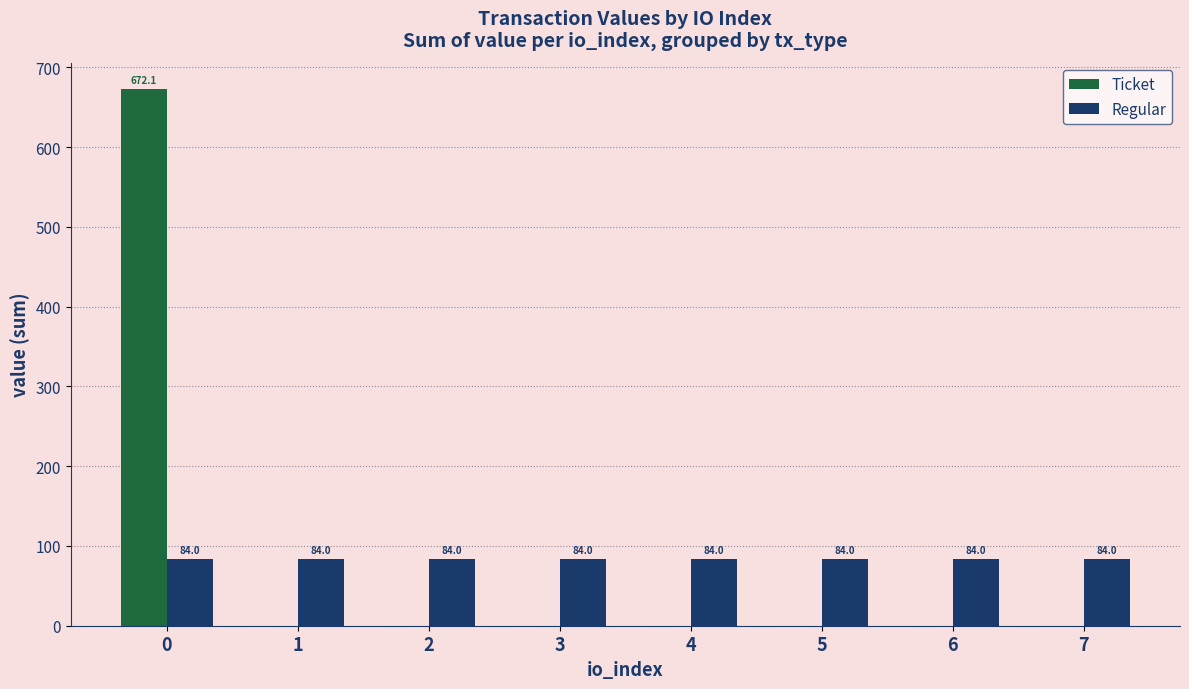

How many series are shown in this chart?

2